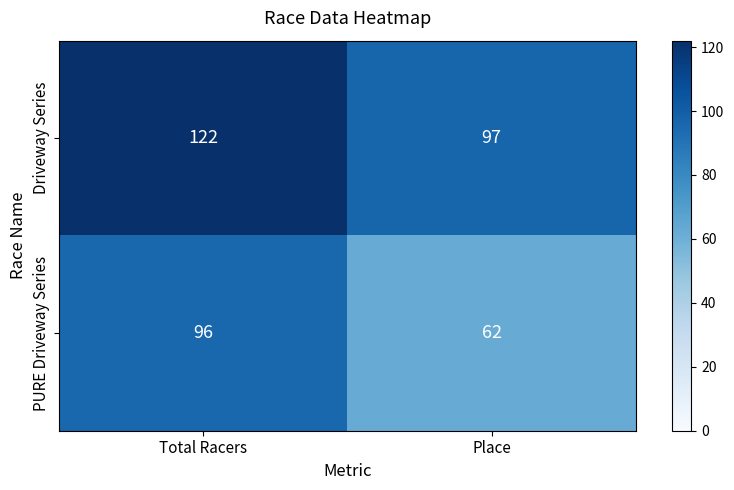

Which label corresponds to the smallest value in the chart?

Place